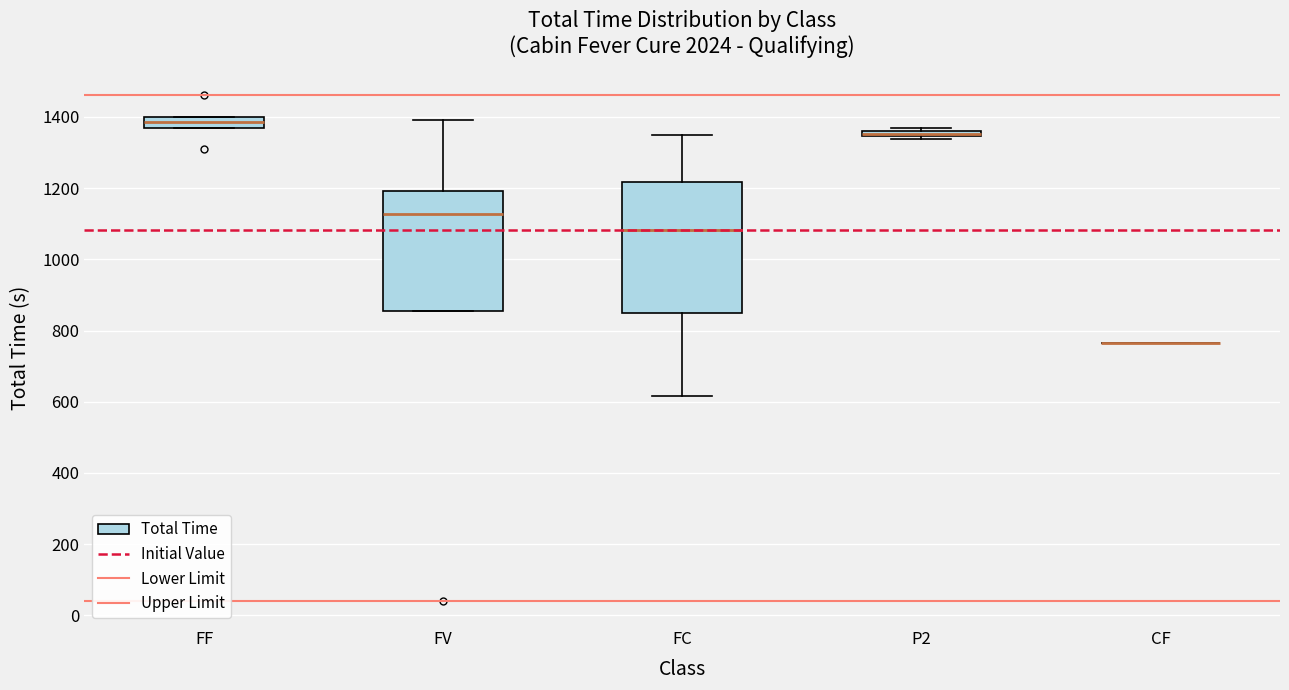

Which box is the tallest, from its lower edge to its upper edge?

FC